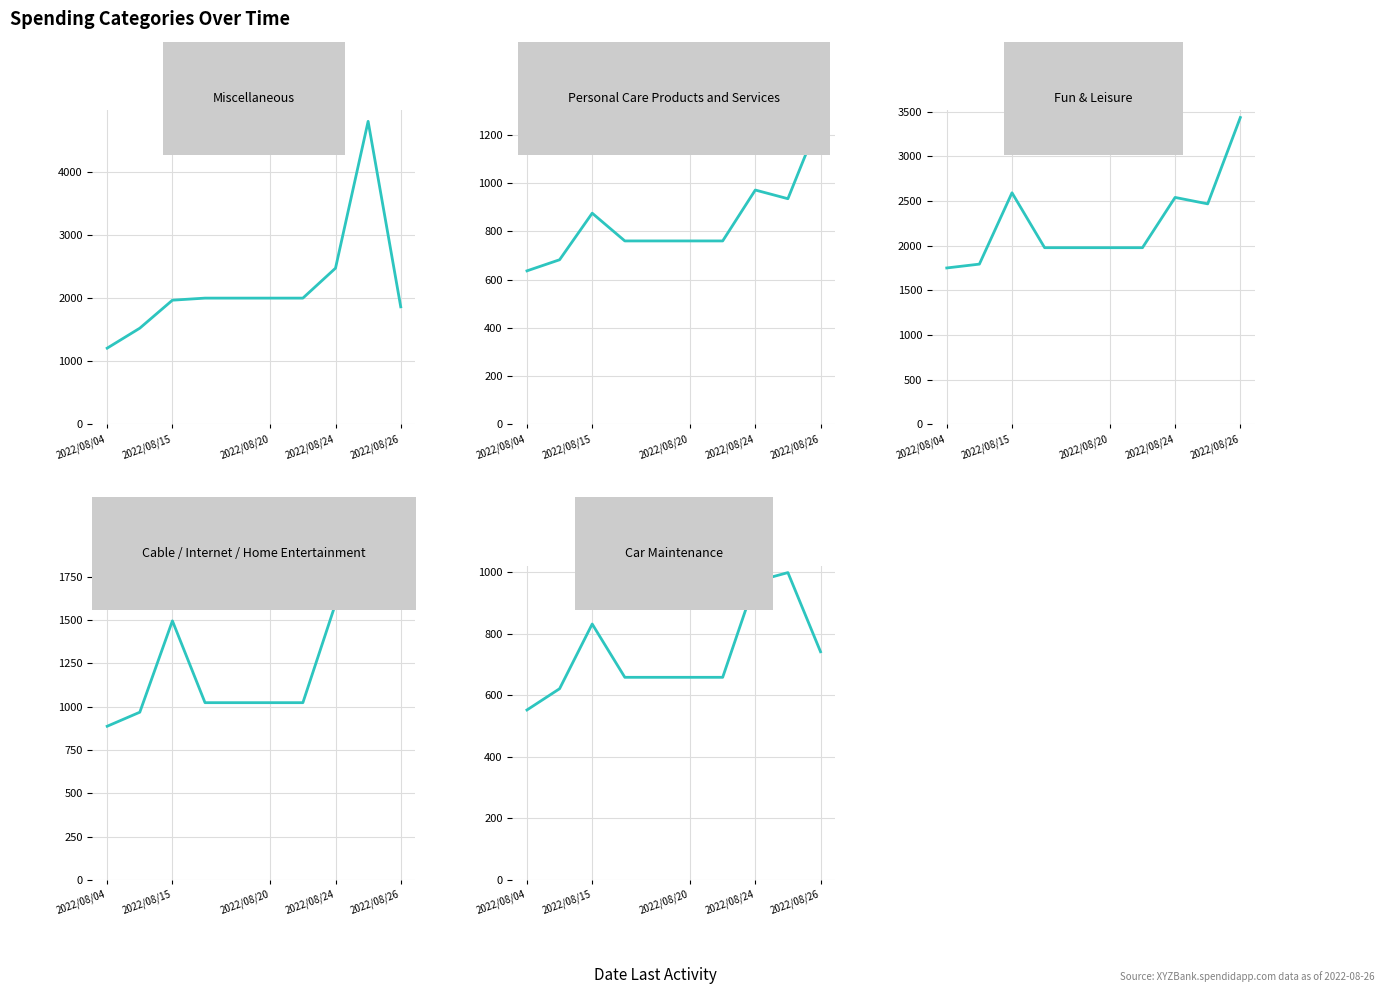

The value of Car Maintenance at 2022/08/26 is 741. True or false?

True